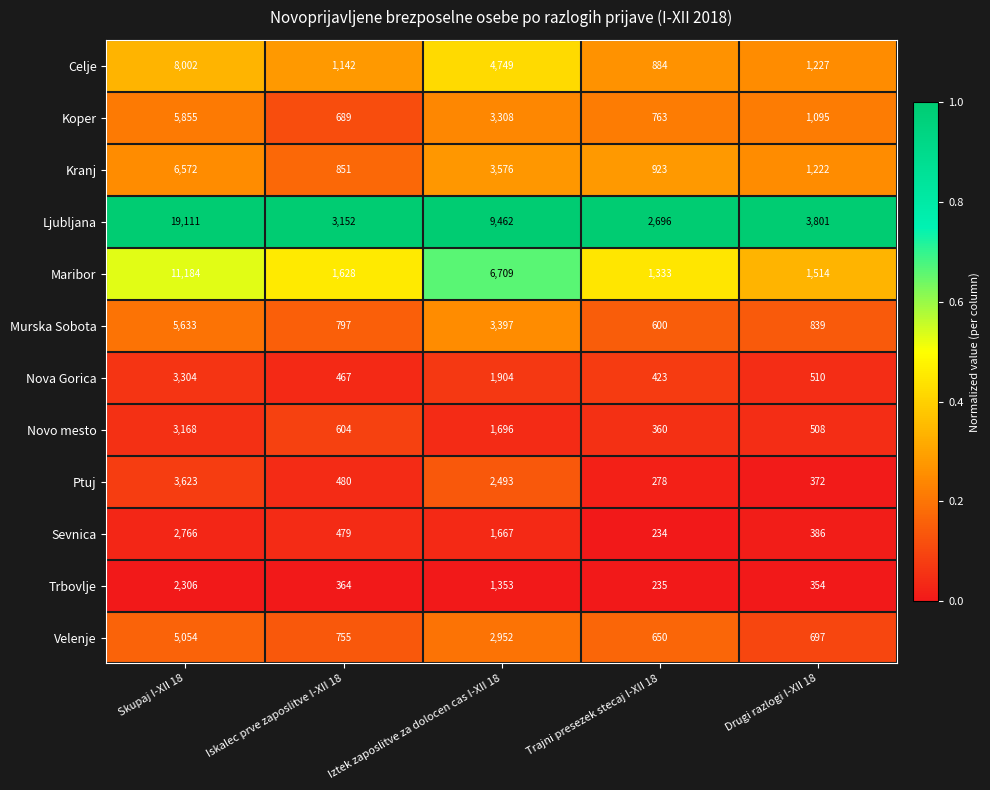

Is it true that Ptuj equals 372 at Drugi razlogi I-XII 18?

True